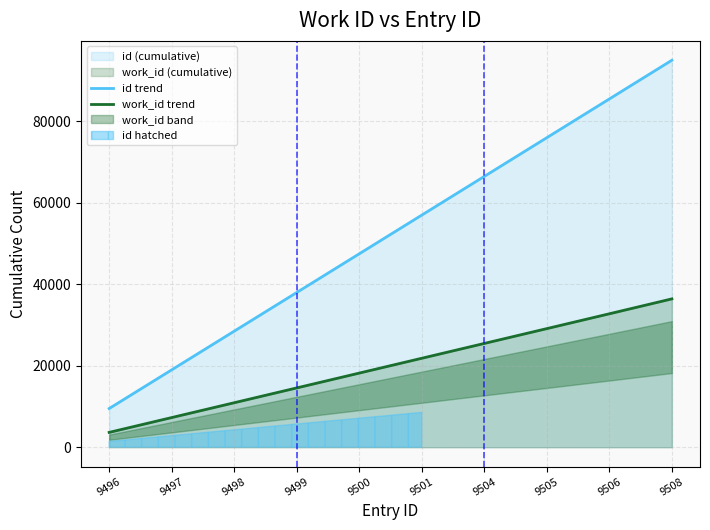

The value of id trend at 9500 is 47490. True or false?

True